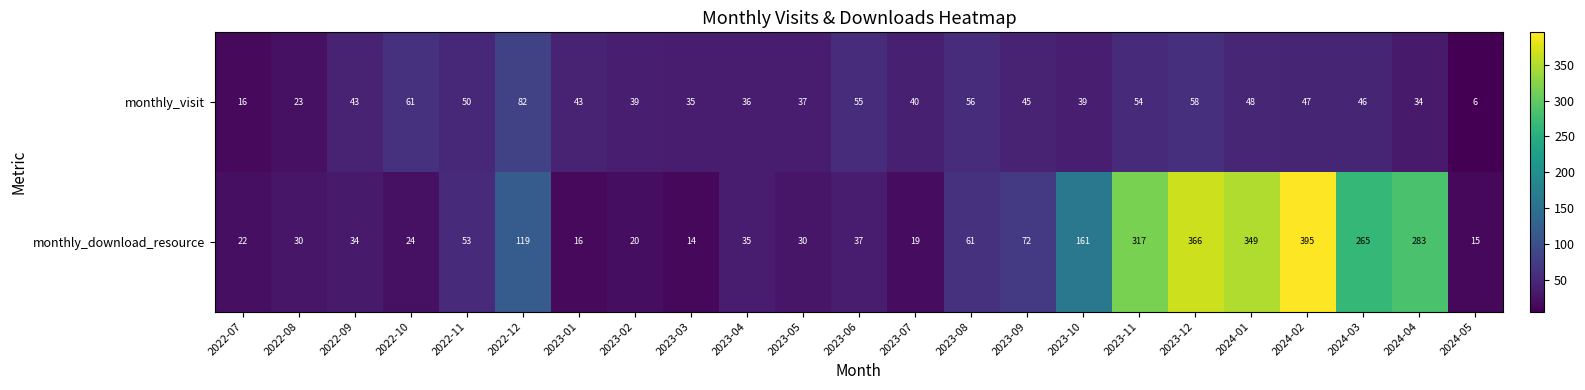

What is the difference between the monthly_download_resource values at 2022-12 and 2022-07?

97